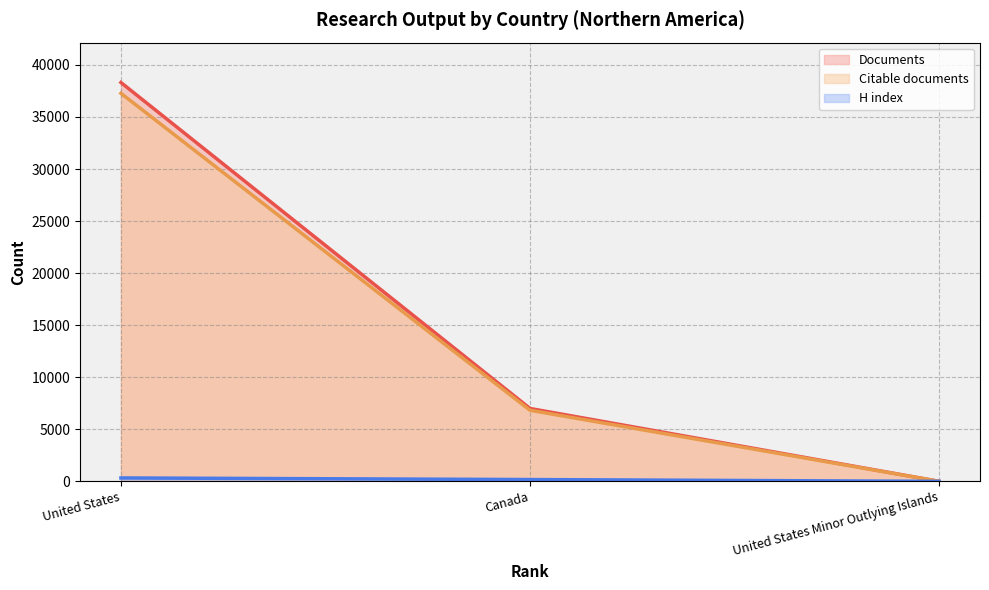

Reading right to left, transcribe all the data shown in this chart.

Documents: United States Minor Outlying Islands=1	Canada=7001	United States=38311
Citable documents: United States Minor Outlying Islands=1	Canada=6828	United States=37272
H index: United States Minor Outlying Islands=1	Canada=174	United States=328